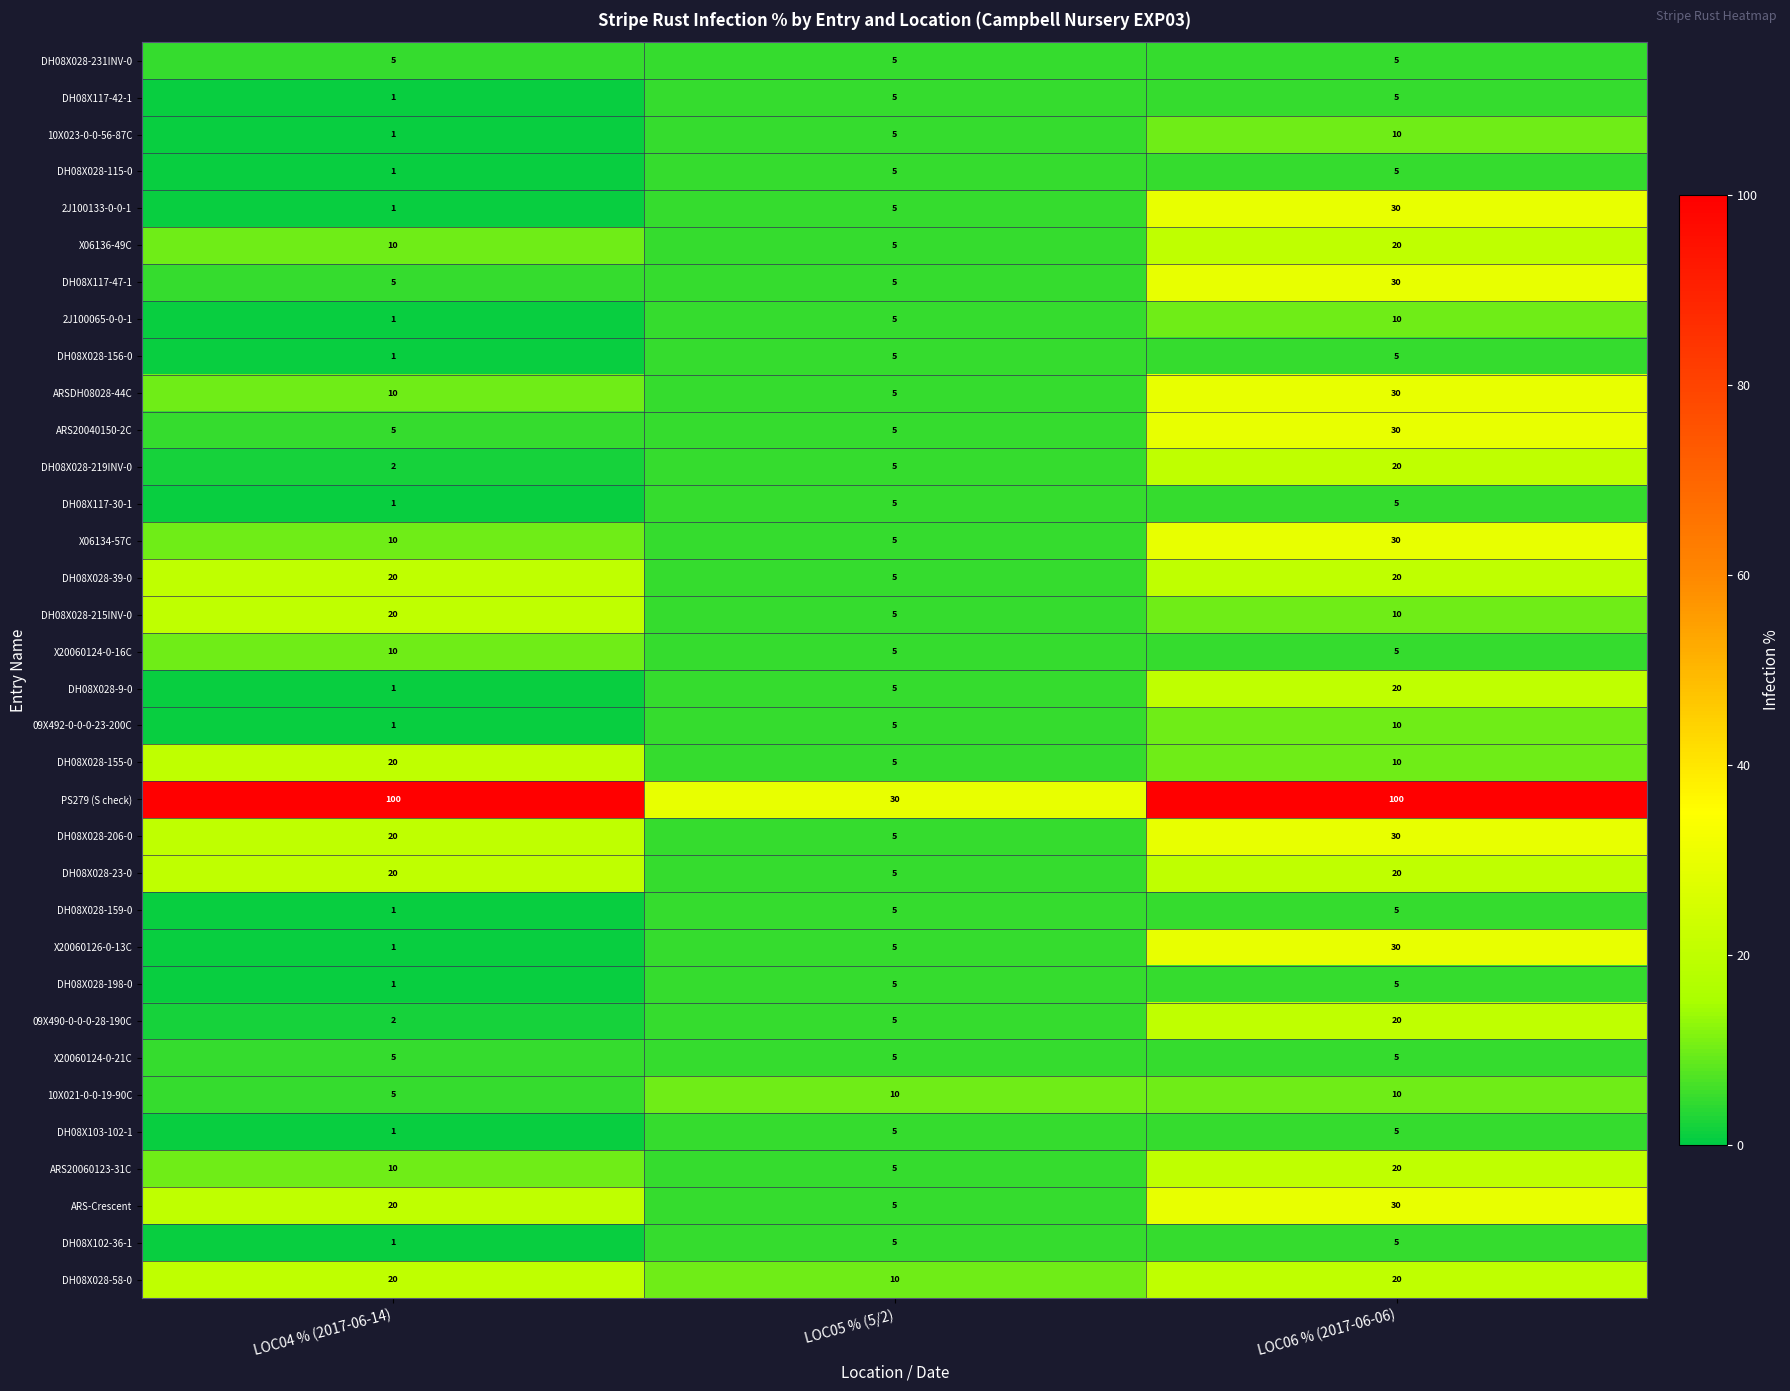

The value of DH08X117-42-1 at LOC05 % (5/2) is 5. True or false?

True